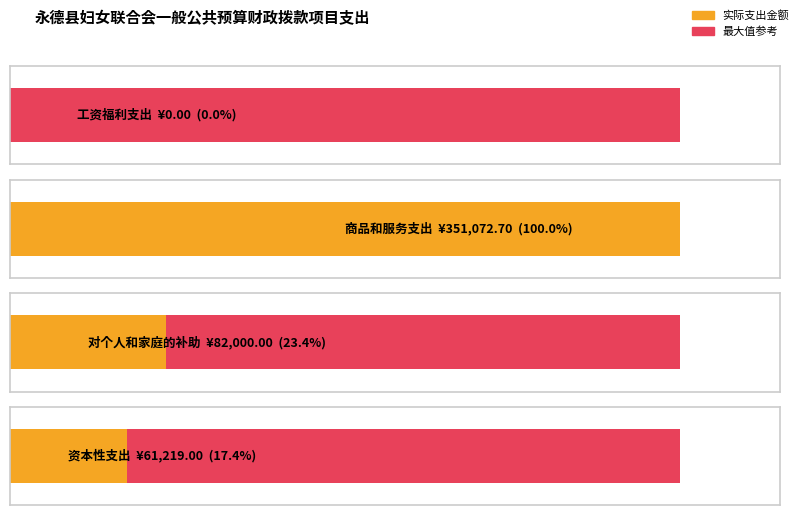

What is the average value of the 对个人和家庭的补助 series?

82000.0